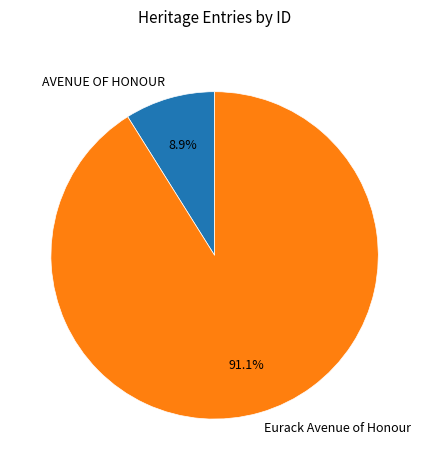

What is the ratio of the value at Eurack Avenue of Honour to the value at AVENUE OF HONOUR?

10.2